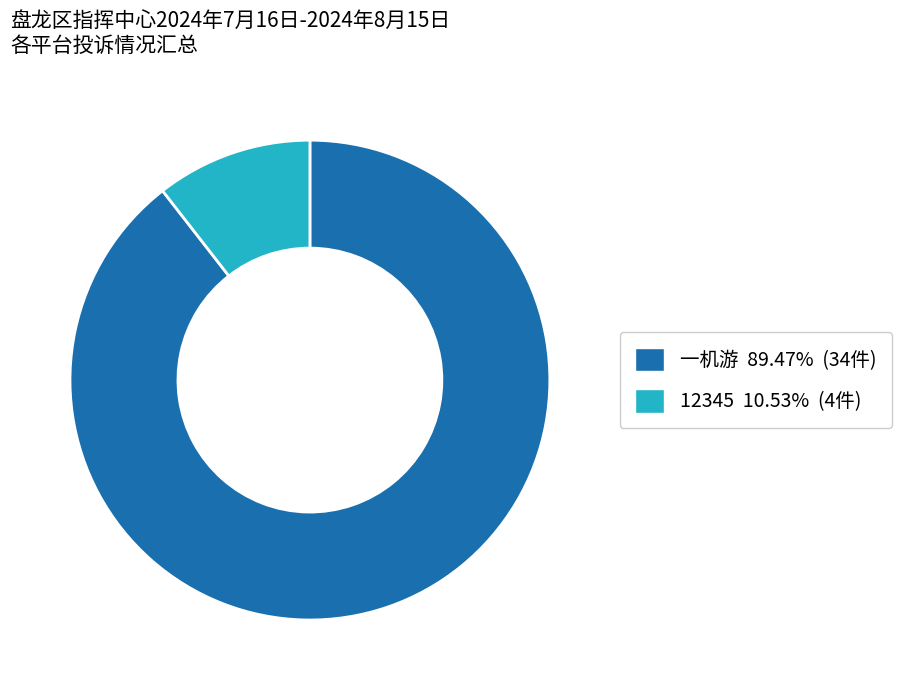

Between 一机游 and 12345, which is larger?

一机游